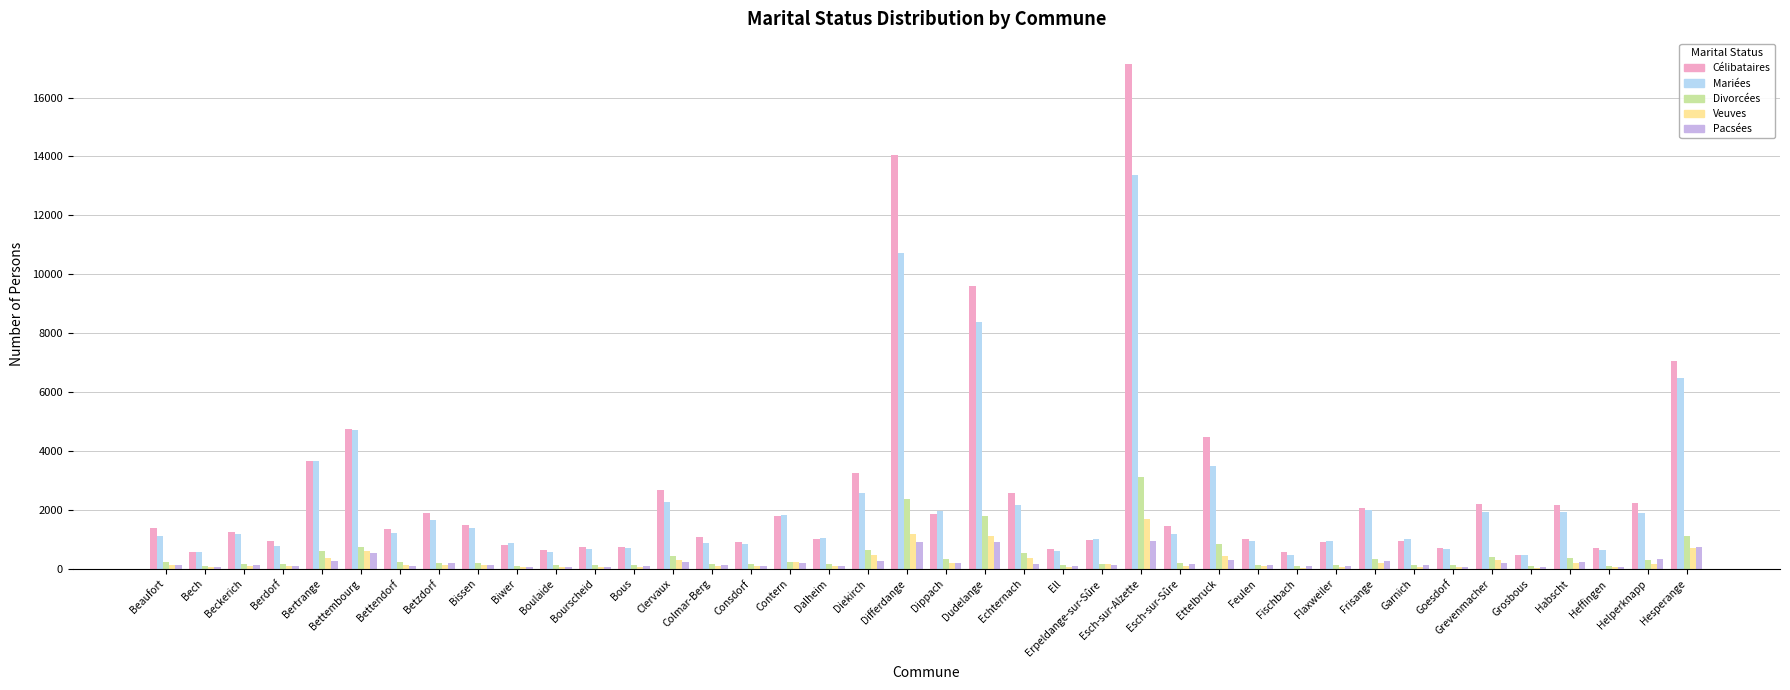

At which category is the sum across all series the highest?

Esch-sur-Alzette